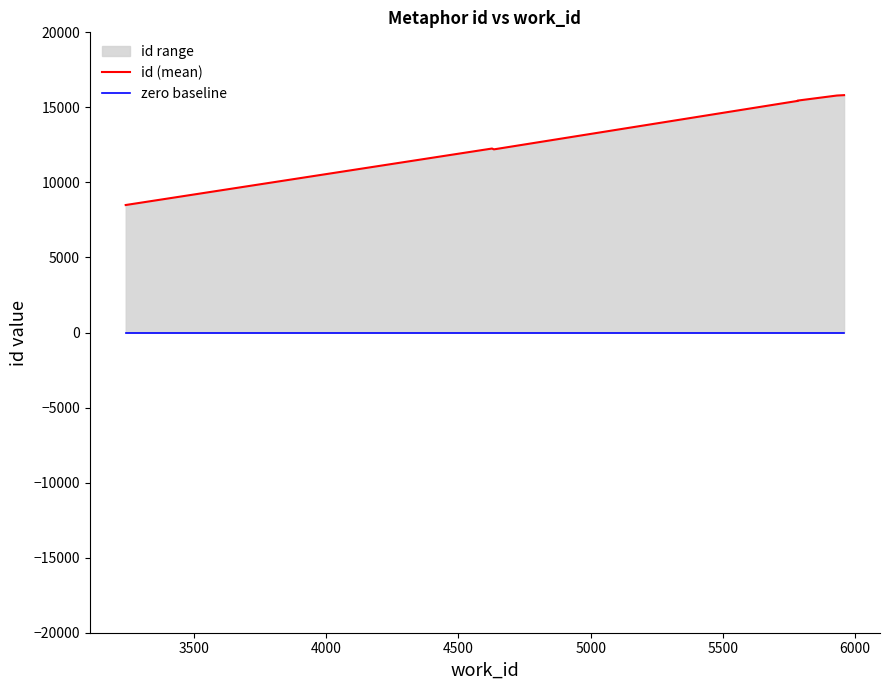

How many data points in id (mean) are less than 15430?

3